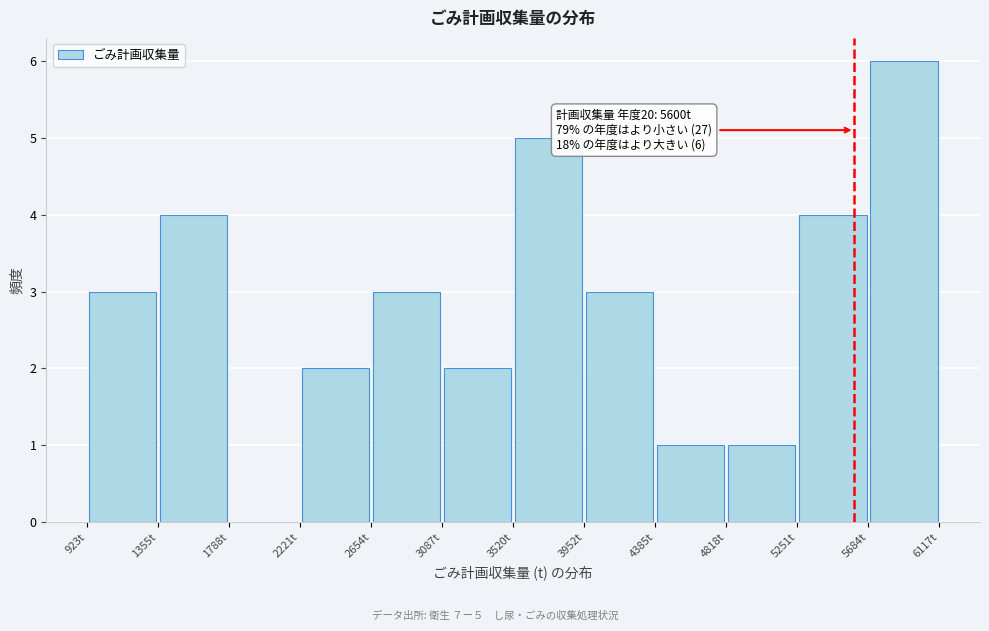

Over which range of the x-axis is the bar tallest?

5700 to 6100